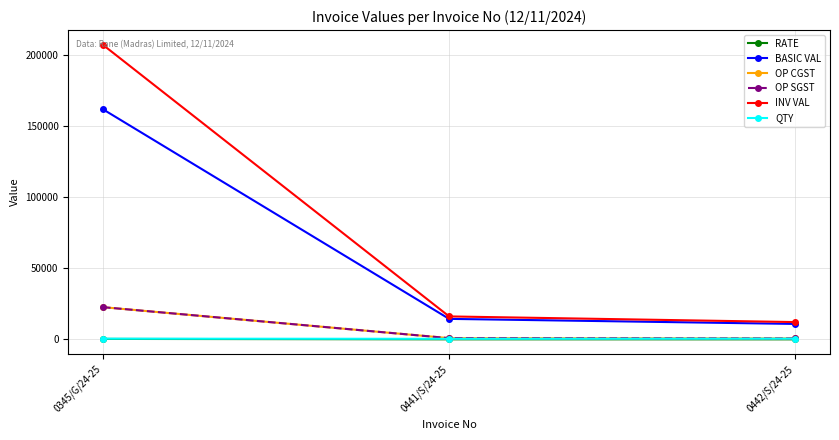

What is the label of the 2nd point from the right?

0441/S/24-25